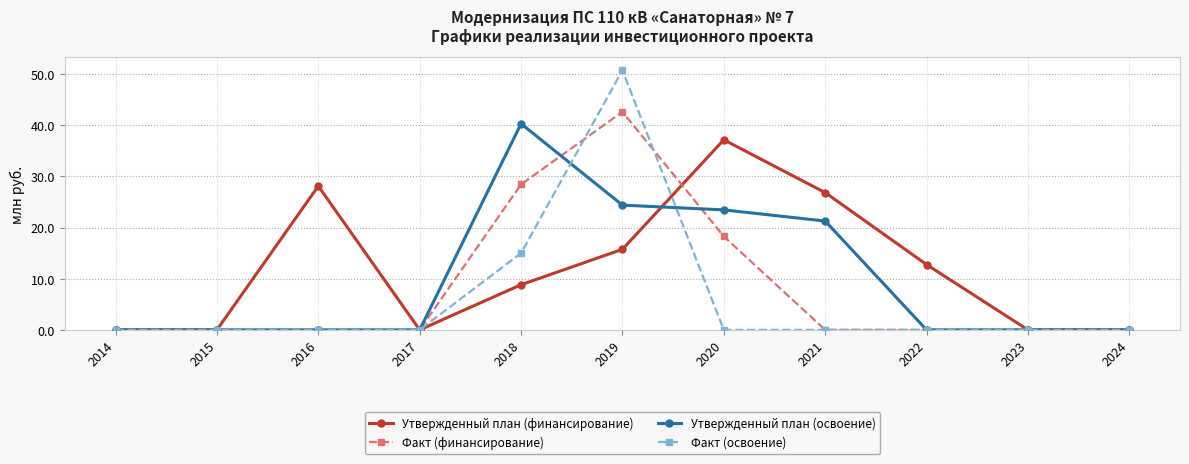

Which category has the highest value across all series?

2019